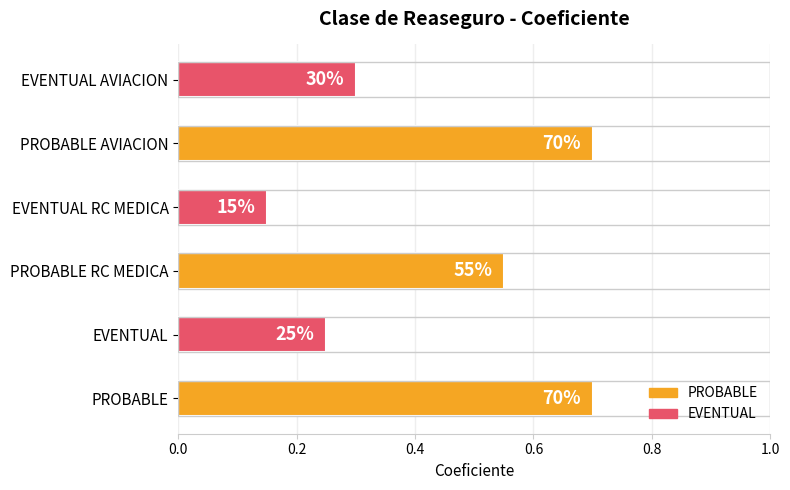

Are the bars horizontal?

Yes